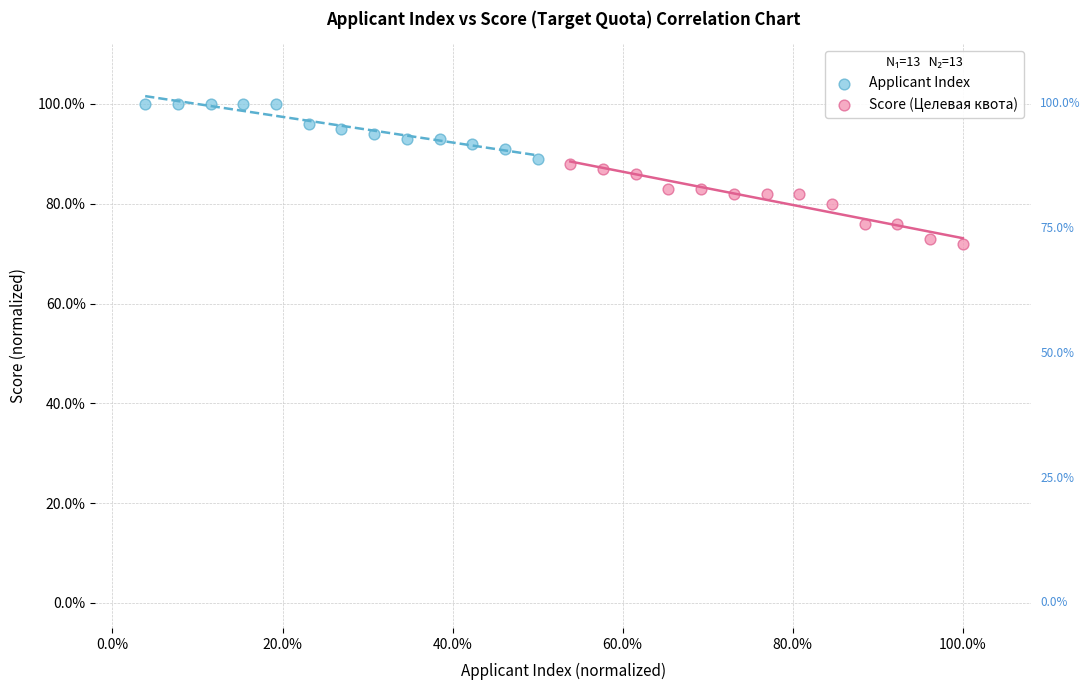

What are all the series names shown in the legend?

Applicant Index, Score (Целевая квота)